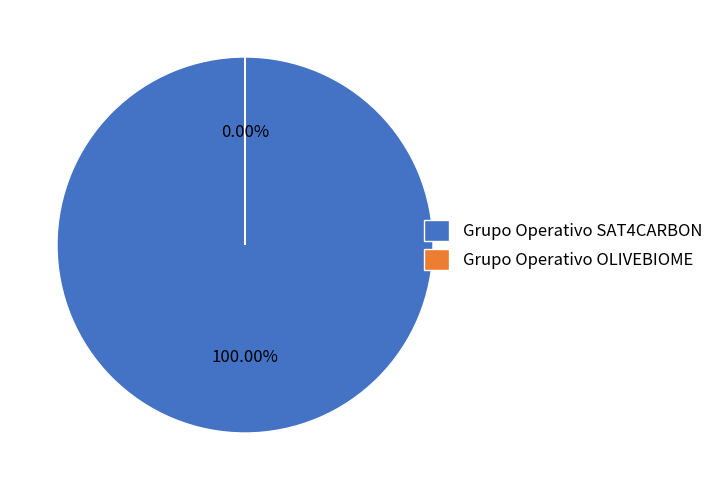

To the nearest percent, what is the difference between the Grupo Operativo OLIVEBIOME and Grupo Operativo SAT4CARBON slice percentages?

100%